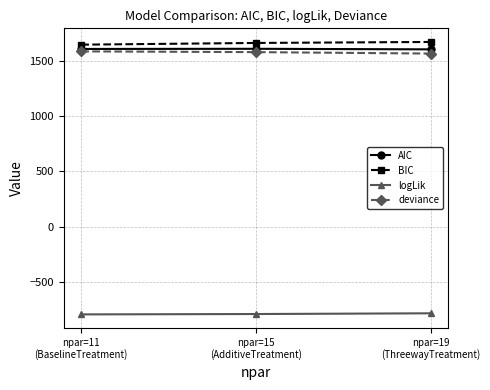

What is the maximum value shown in the chart?

1668.7